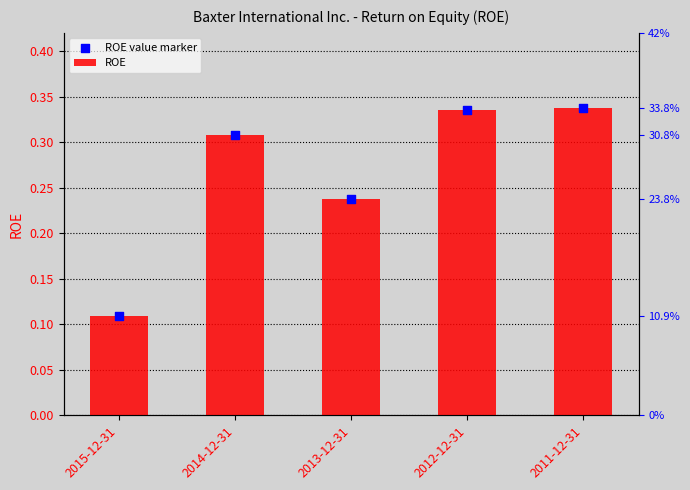

What is the total value across all series at 2012-12-31?

0.7